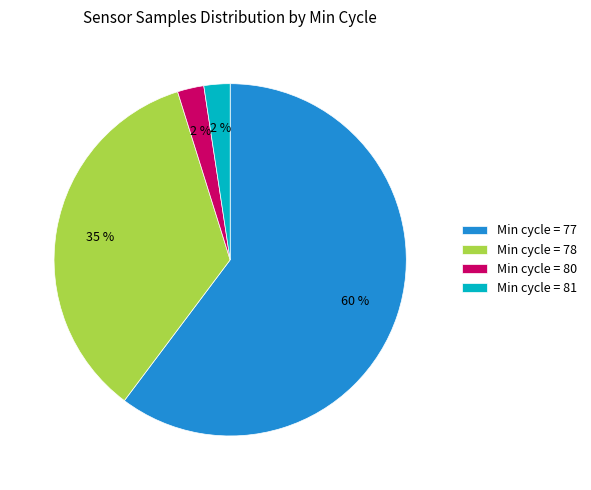

Does any single category account for the majority?

Yes